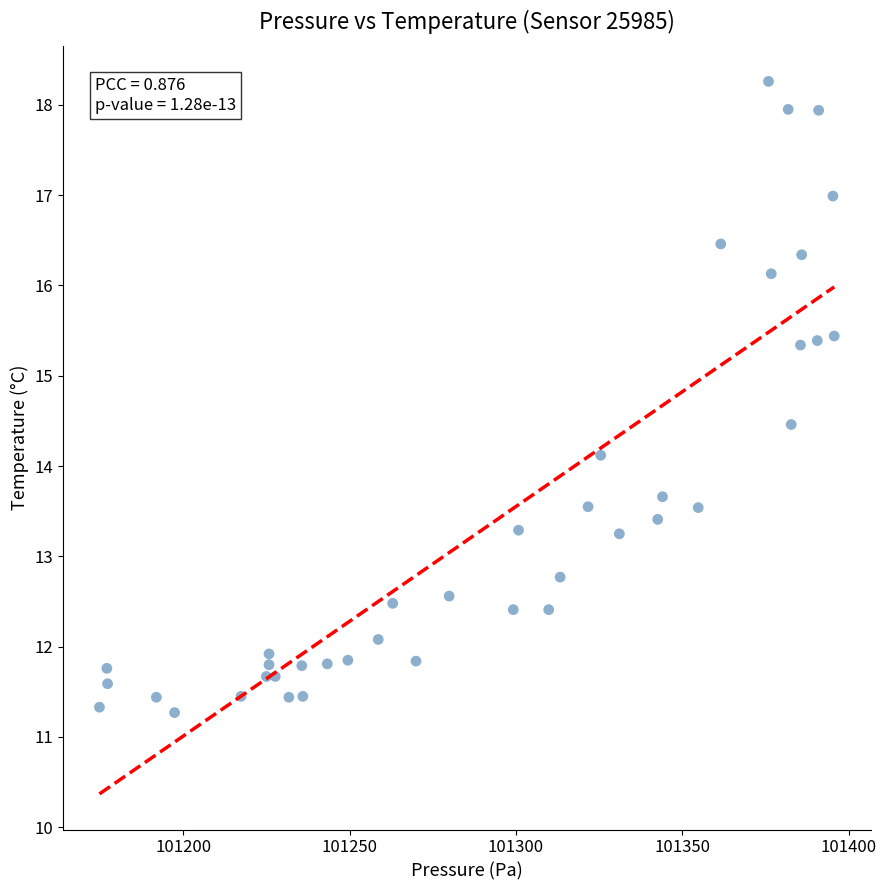

What is the range of Y values (max minus min)?

7.0